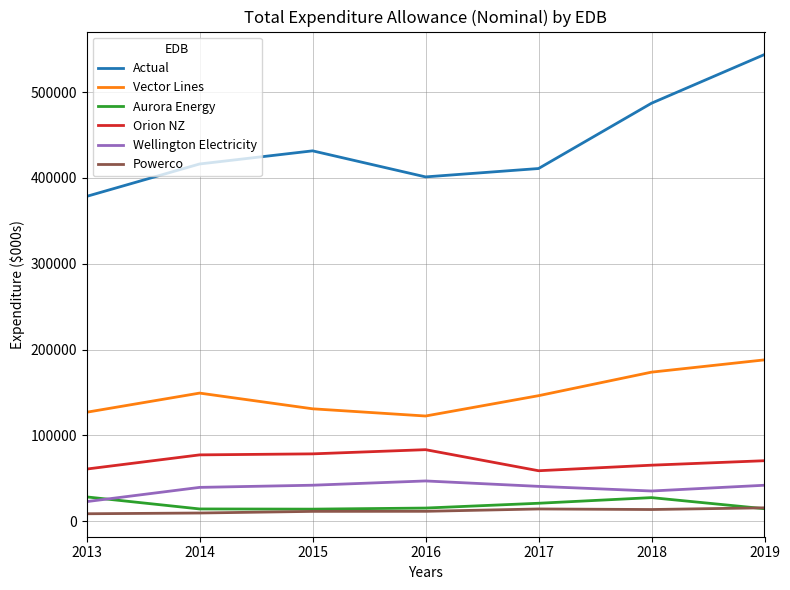

True or false: Wellington Electricity and Powerco intersect in this chart.

False